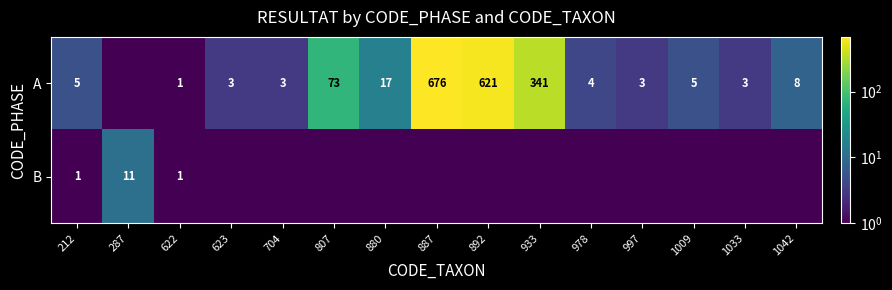

True or false: B has a value of 1.4 at 212.

False